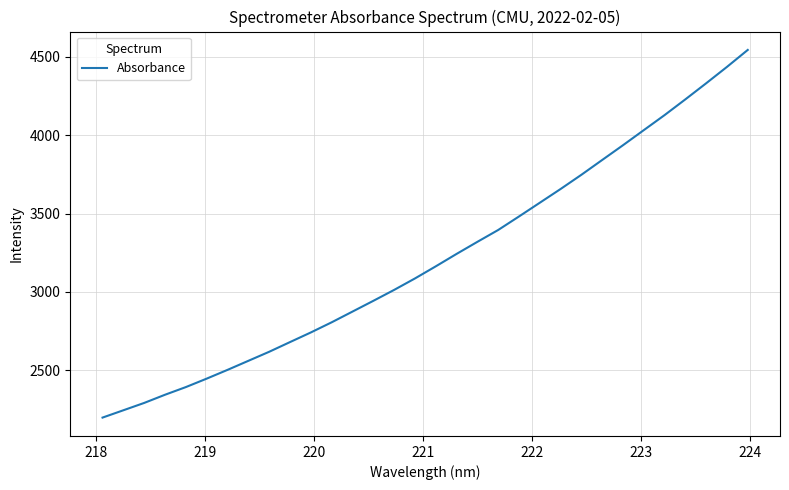

What is the difference between the maximum and minimum values?

2347.1